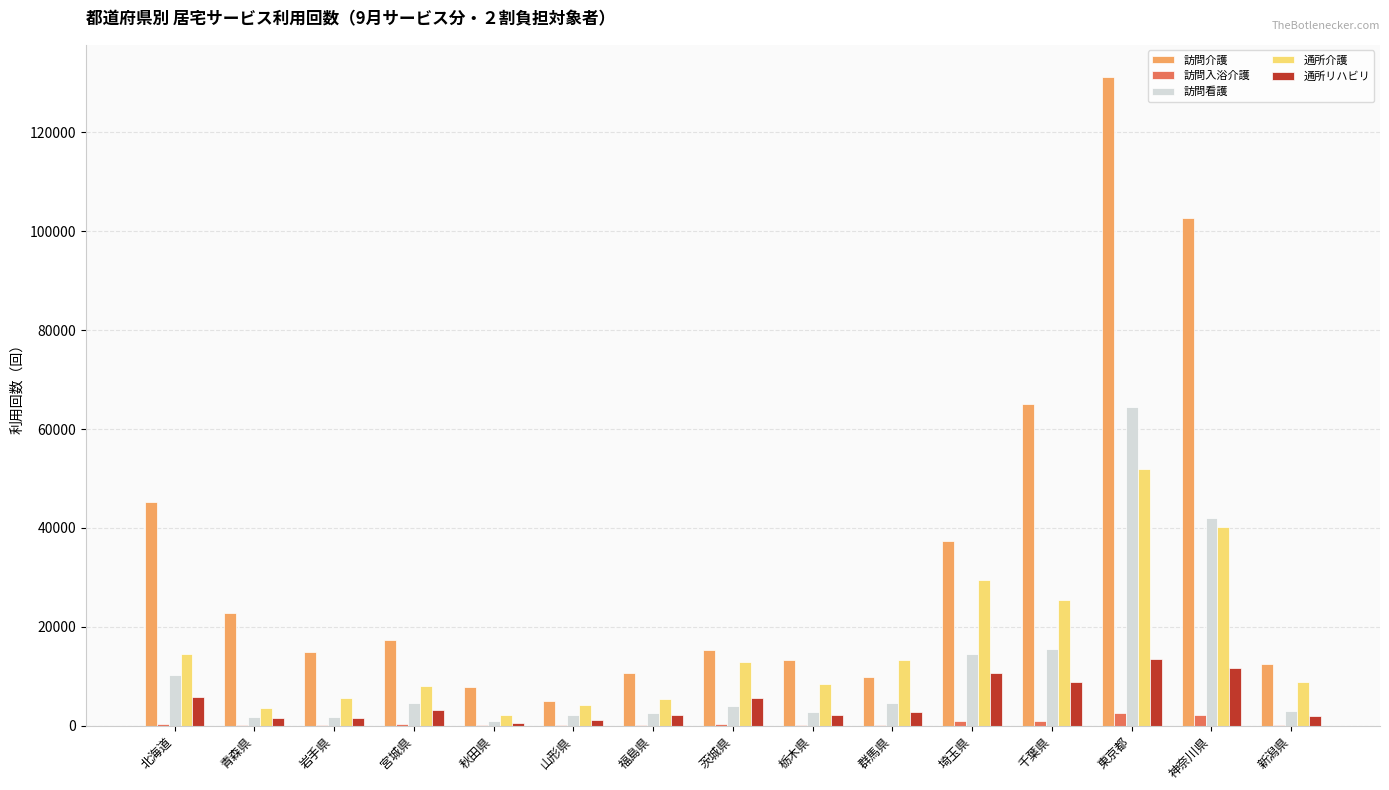

Between 北海道 and 新潟県, which series saw the biggest shift?

訪問介護